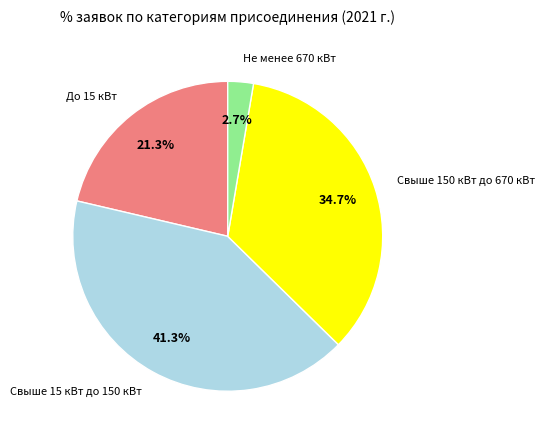

What is the smallest slice in the pie chart?

Не менее 670 кВт